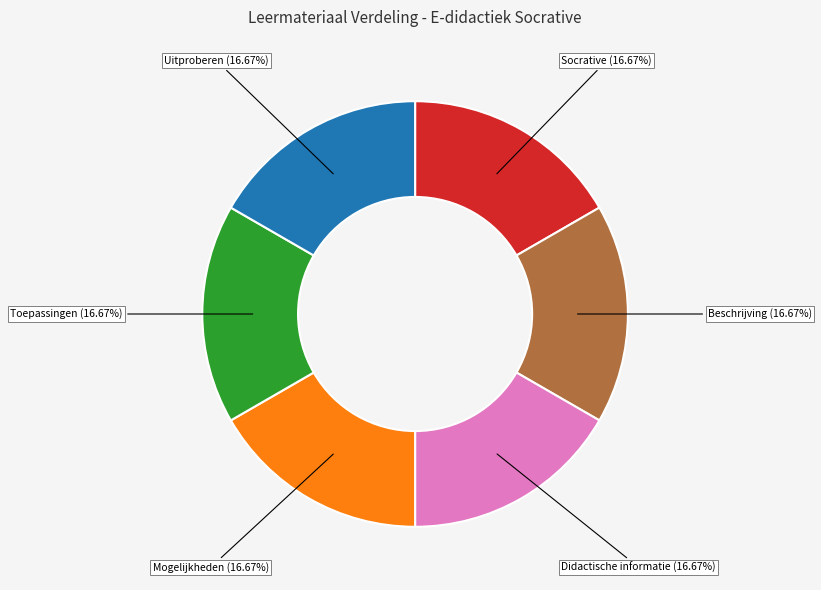

What percentage is NOT represented by Beschrijving?

83.3%